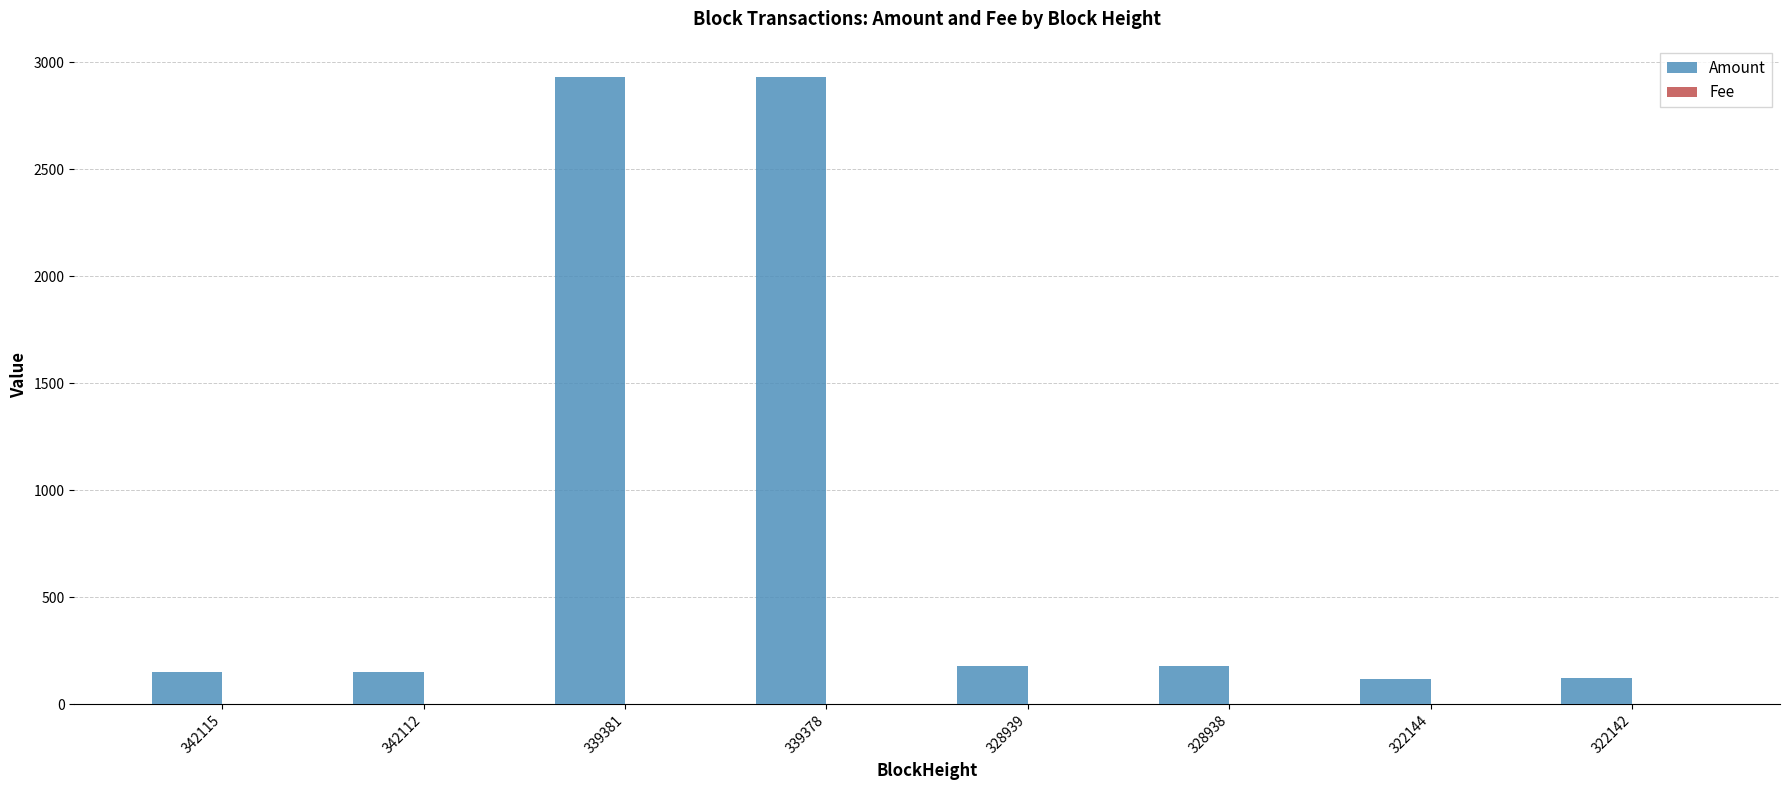

Which series has the largest total across all categories?

Amount